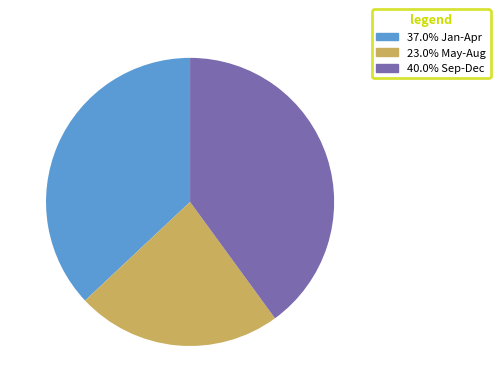

Count the number of slices in the pie.

3